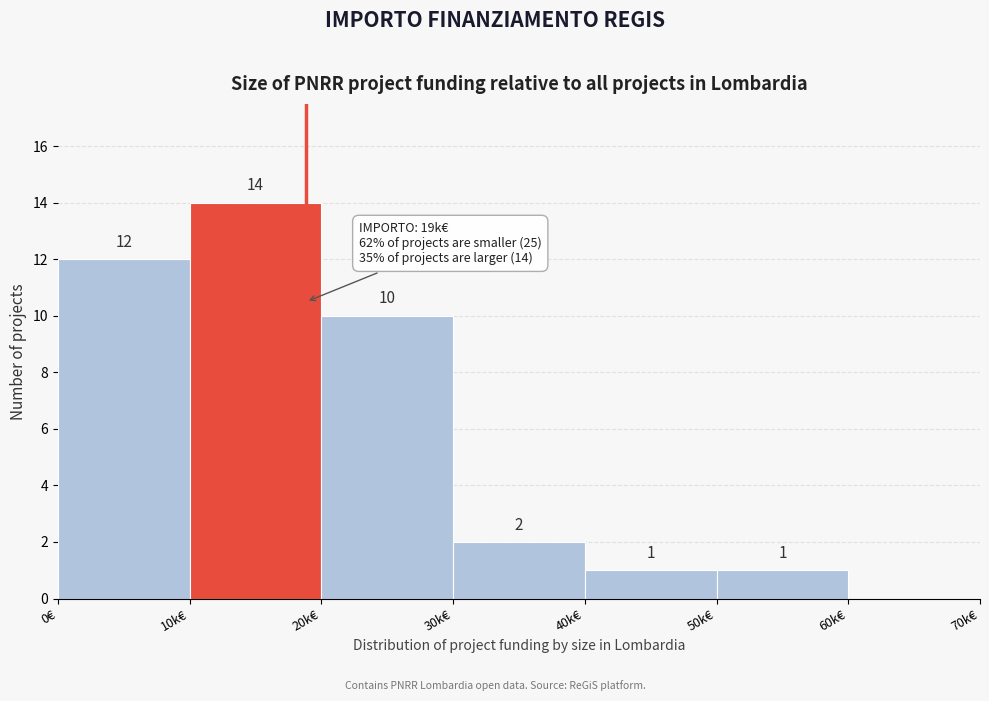

Reading left to right, transcribe all the data shown in this chart.

0€=12	10k€=14	20k€=10	30k€=2	40k€=1	50k€=1	60k€=0